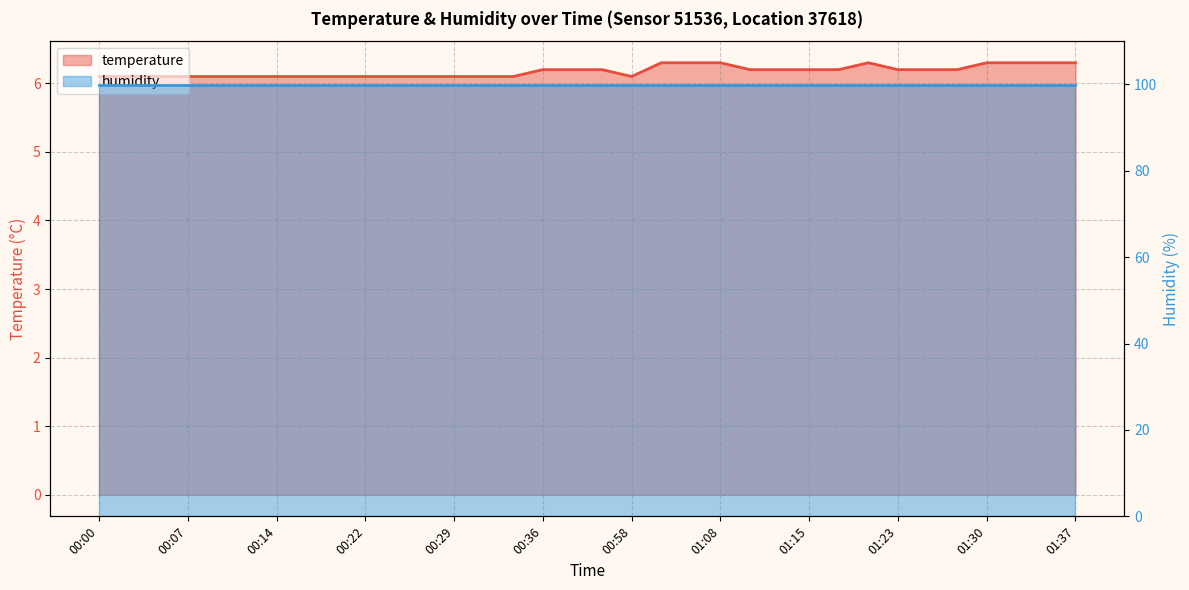

What is the ratio of the value at 00:36 to the value at 00:31?

1.0